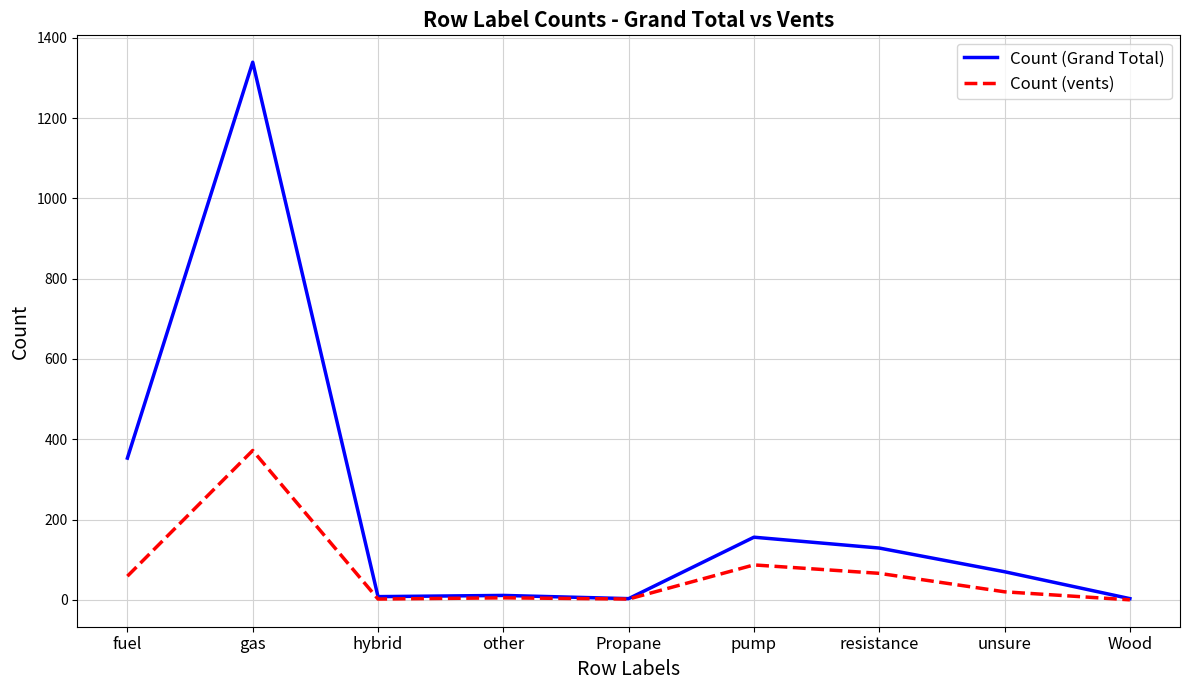

The value of Count (vents) at Wood is -147. True or false?

False